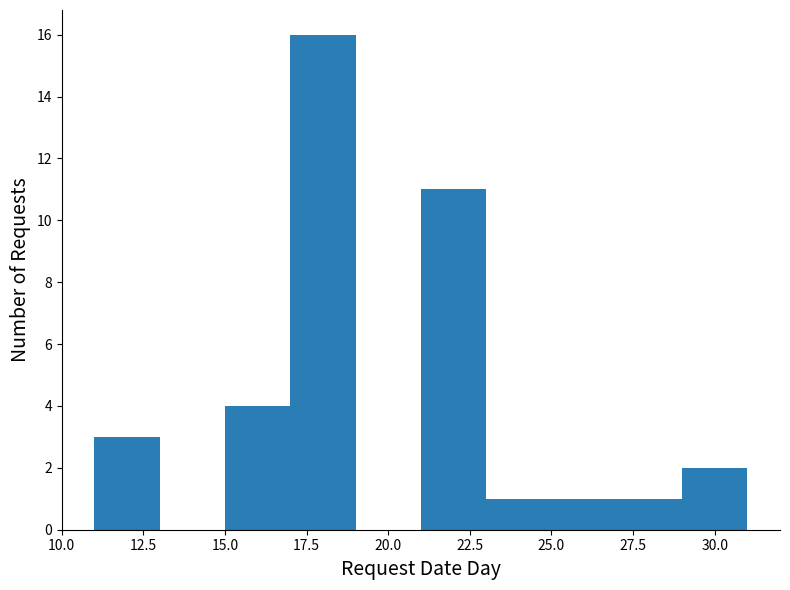

Reading left to right, list every bar in this chart as the range it spans on the x-axis followed by its height. The values are not printed on the chart, so give them approximately, as read against the axis.

11 to 13: 3
13 to 15: 0
15 to 17: 4
17 to 19: 16
19 to 21: 0
21 to 23: 11
23 to 25: 1
25 to 27: 1
27 to 29: 1
29 to 31: 2